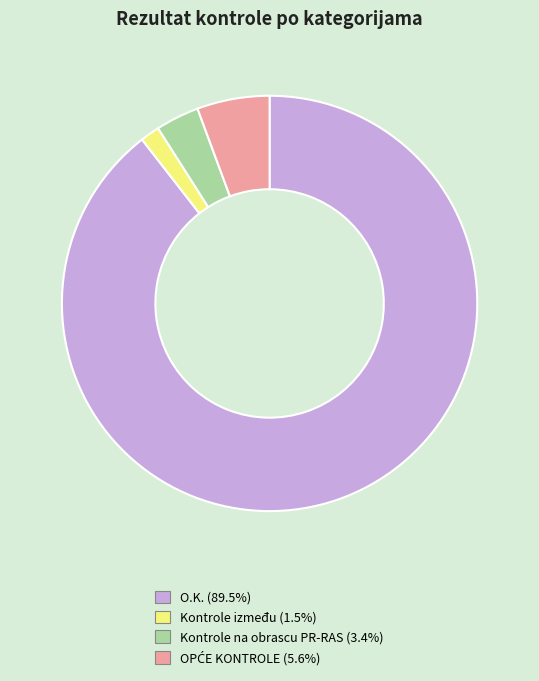

Which slice is the largest?

O.K.